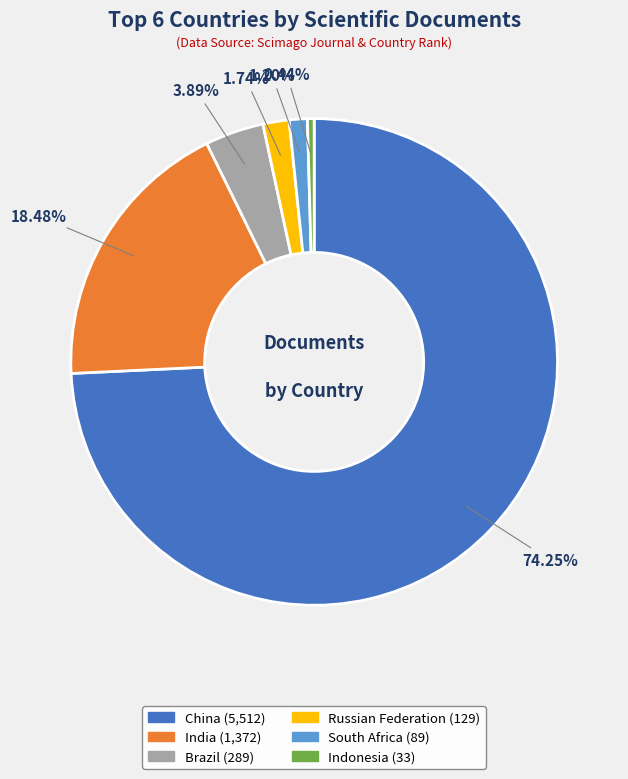

Rank the categories by value from highest to lowest.

China, India, Brazil, Russian Federation, South Africa, Indonesia